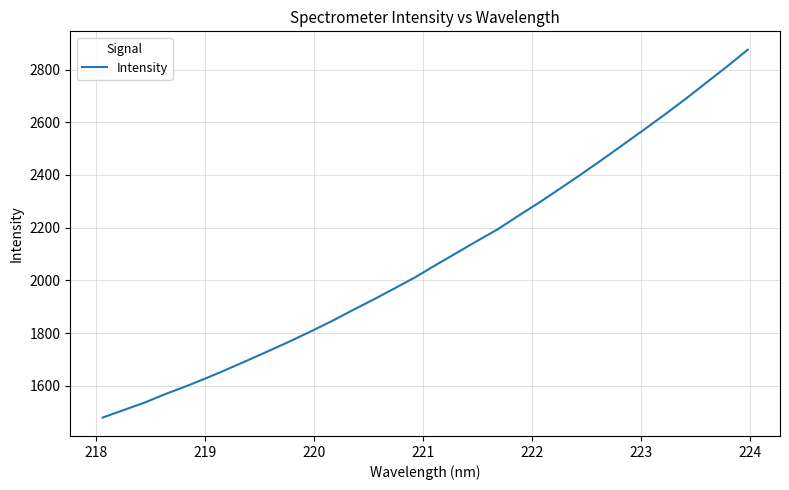

What is the difference between the maximum and minimum values?

1396.1